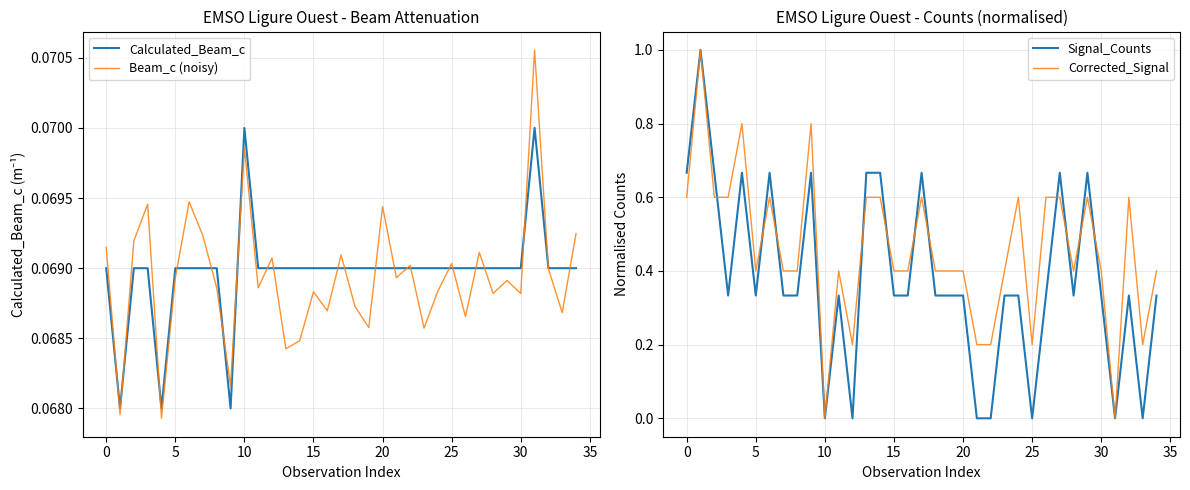

List the series in order of their peak value, lowest first.

Calculated_Beam_c, Beam_c (noisy), Signal_Counts, Corrected_Signal